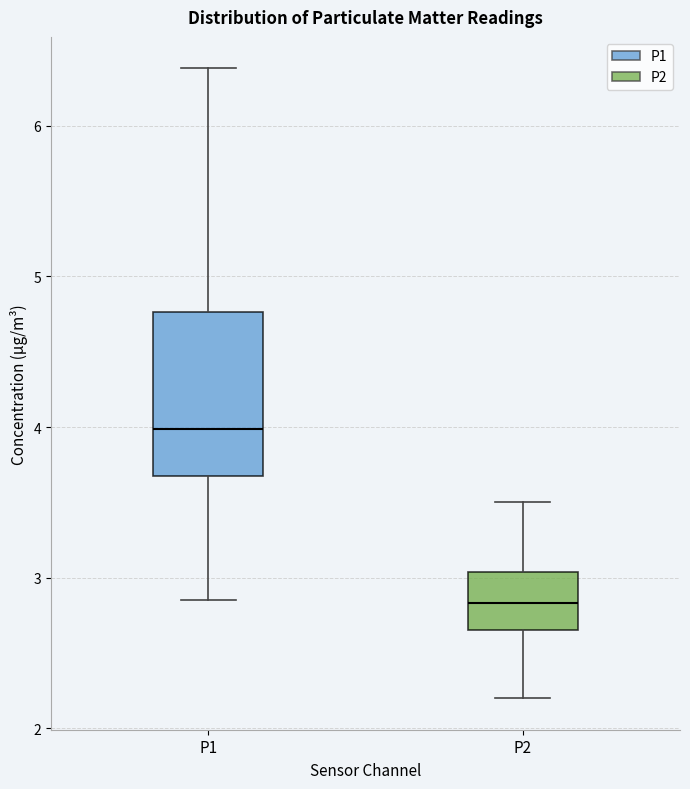

Which box's median line is the highest?

P1